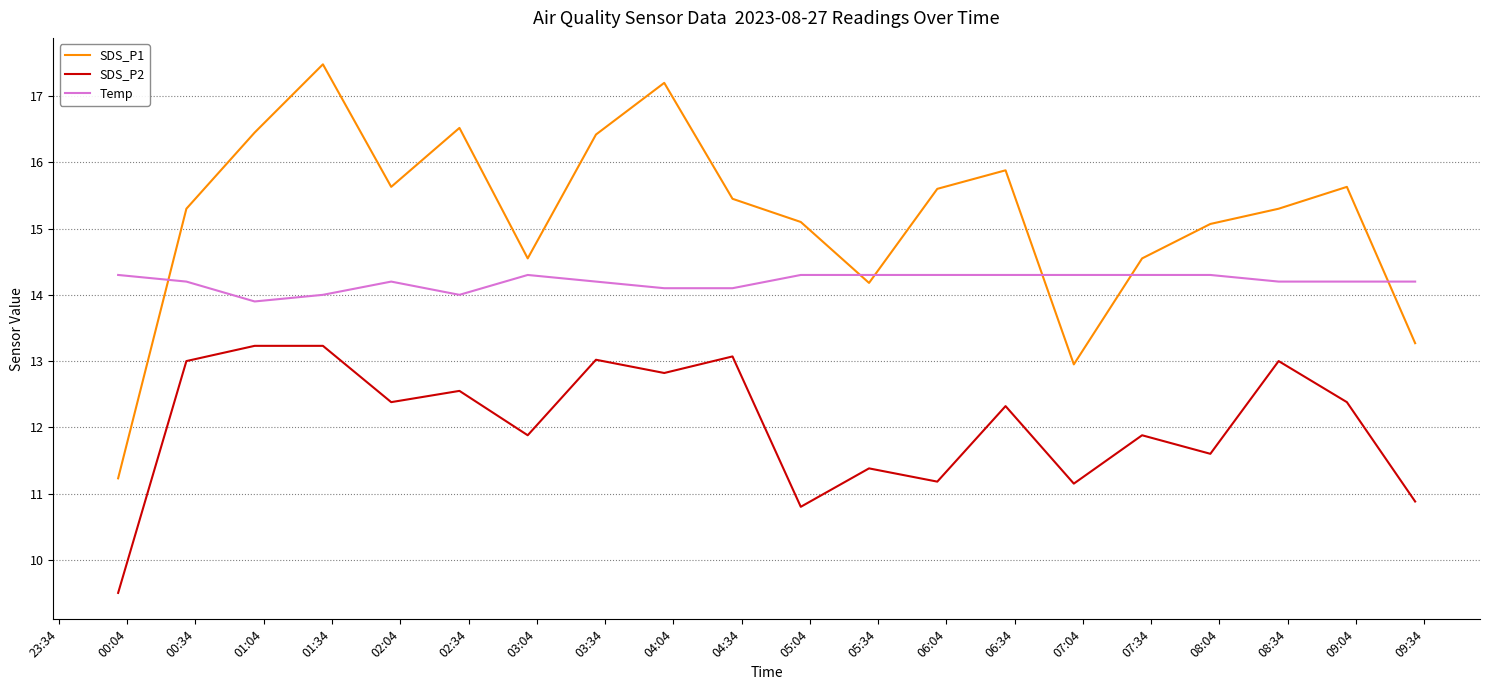

What is the maximum value for SDS_P2?

13.2